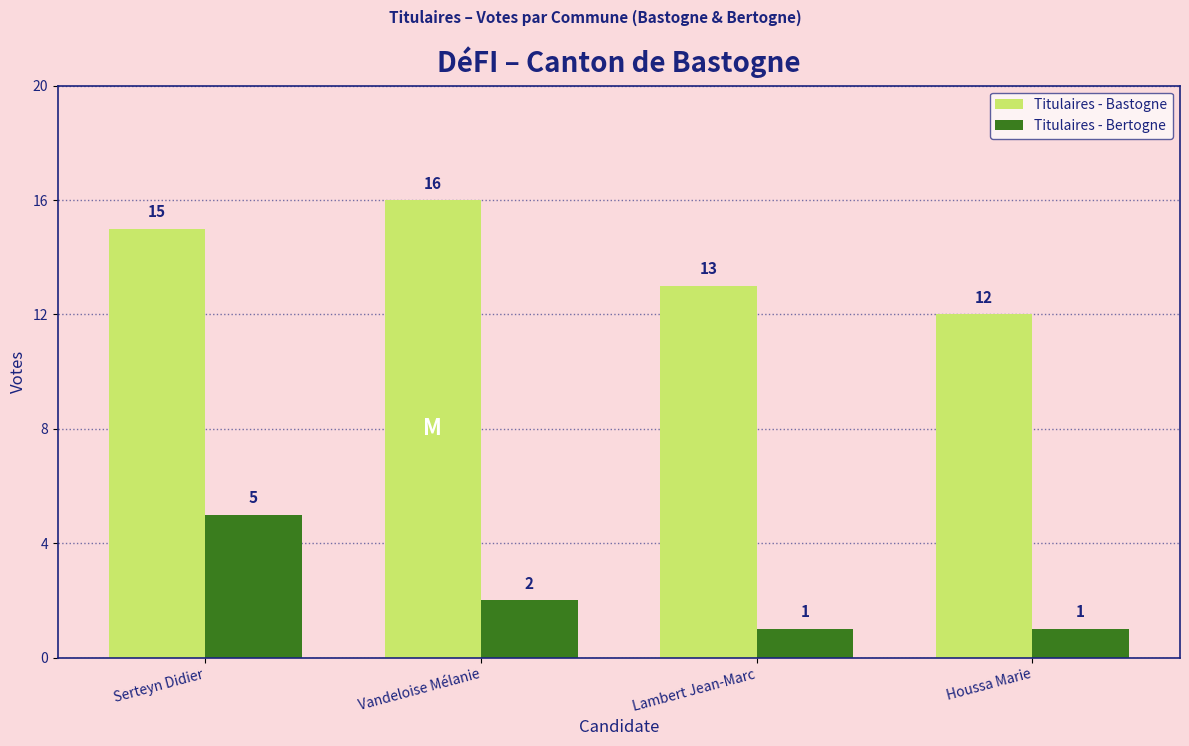

What is the approximate value of Titulaires - Bertogne at Lambert Jean-Marc?

1